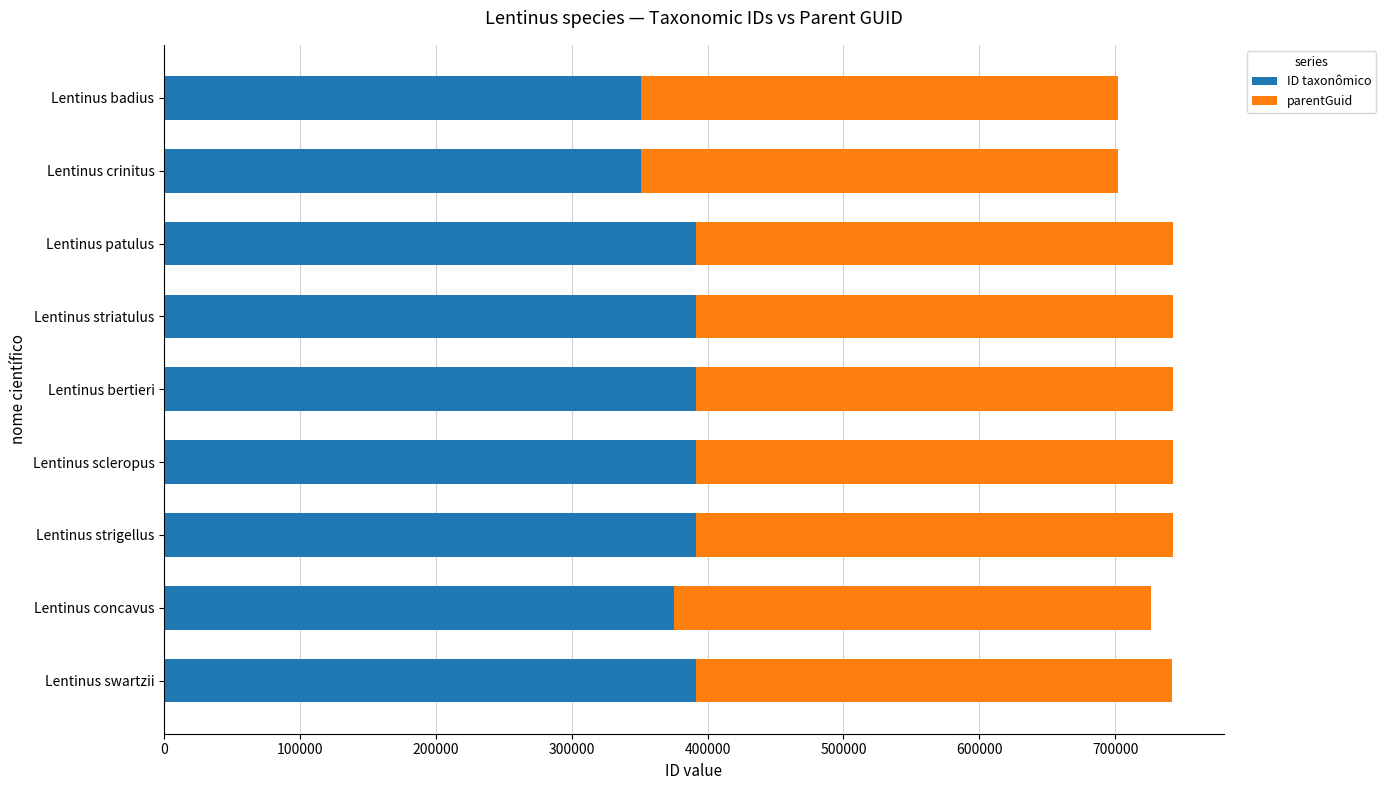

Read the ID taxonômico value at Lentinus bertieri.

391555